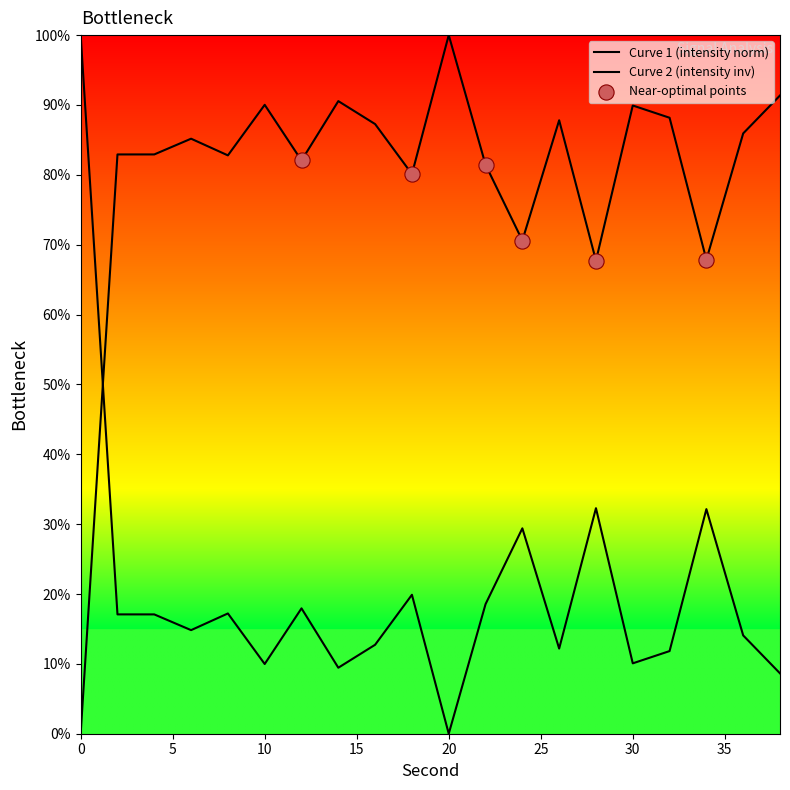

Which has a higher value, 34 or 24?

24